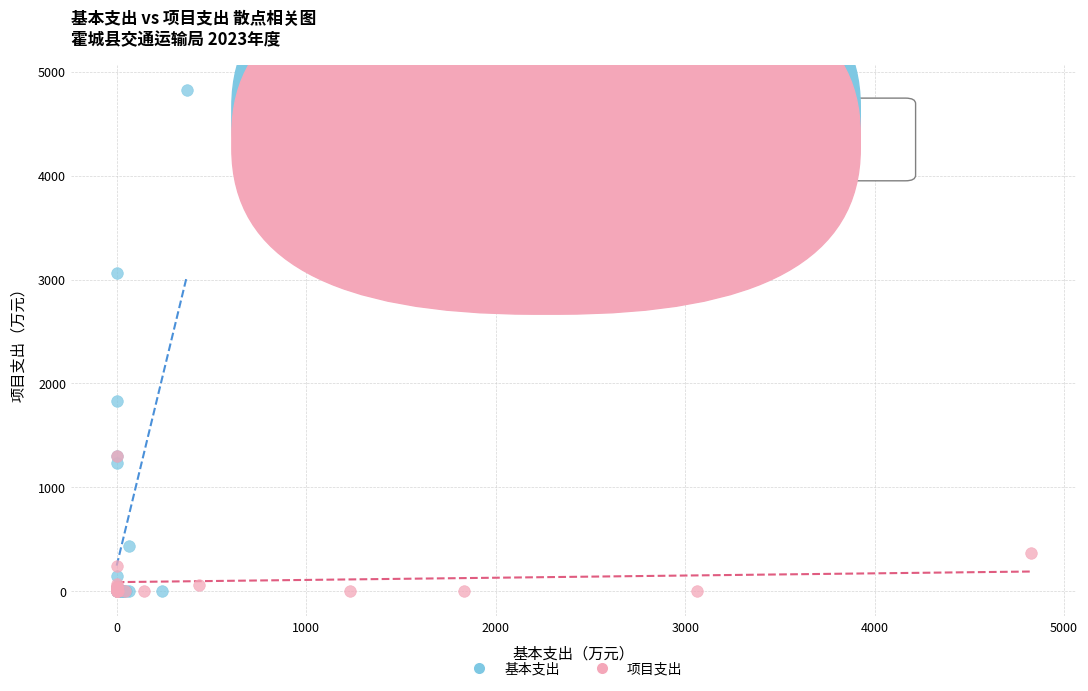

Which series has the widest spread of Y values?

基本支出